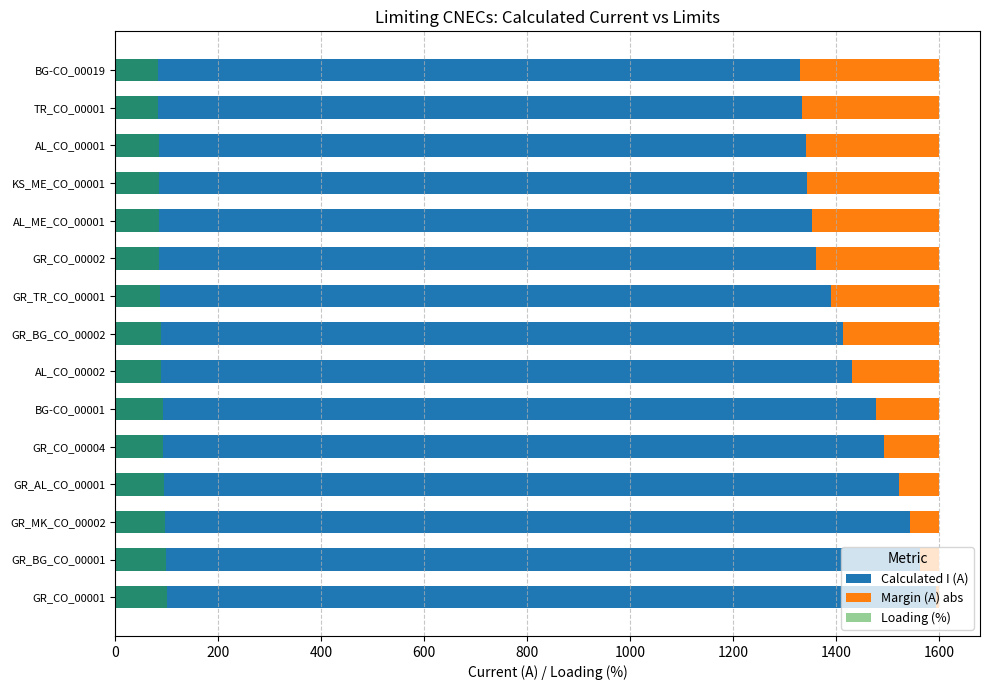

What is the sum of all Margin (A) abs values?

2502